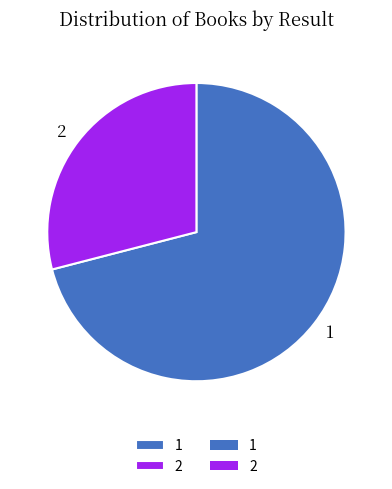

Rank the categories by value from lowest to highest.

2, 1